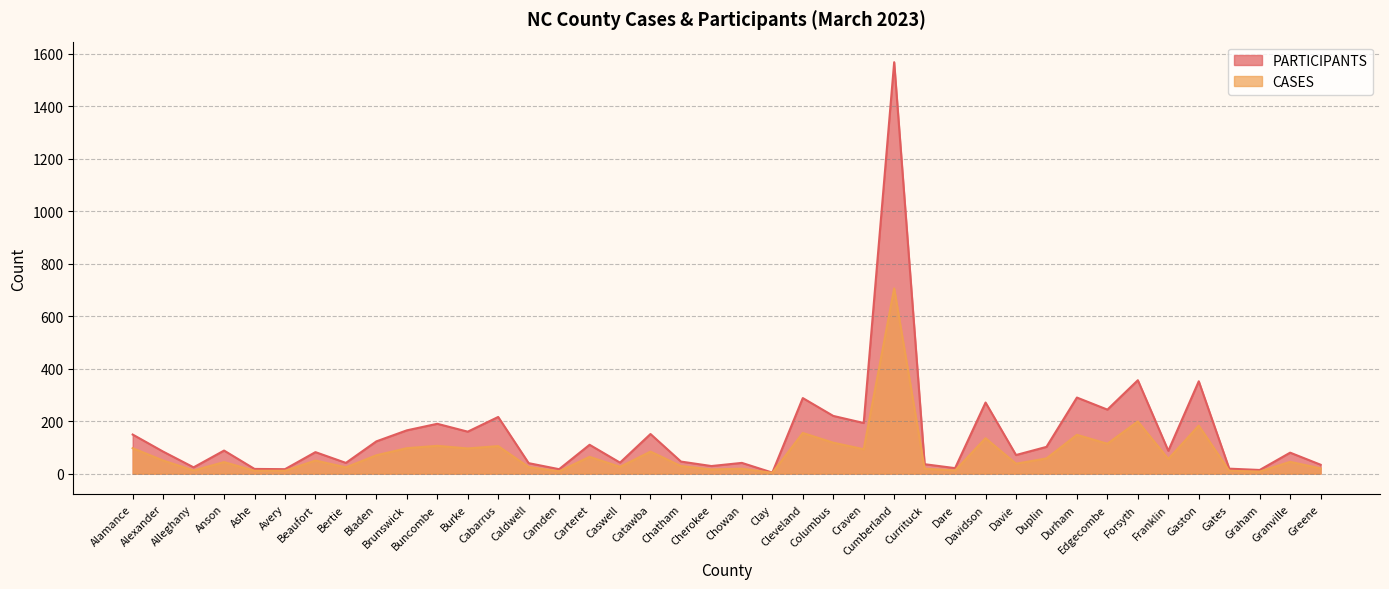

What is the average value of the PARTICIPANTS series?

152